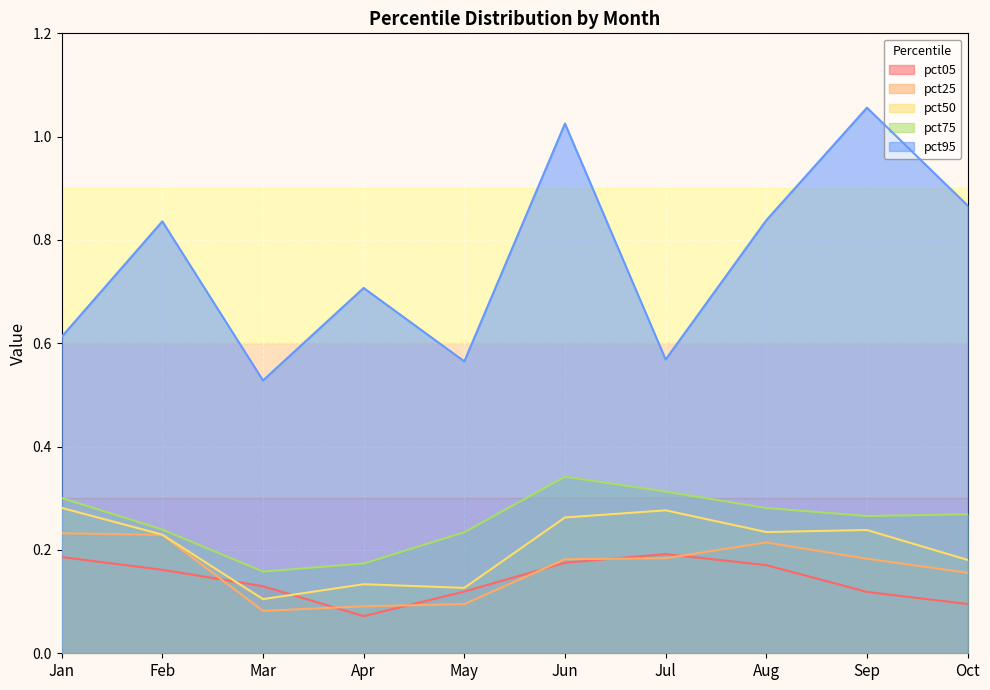

Which series has the largest range (max minus min)?

pct95